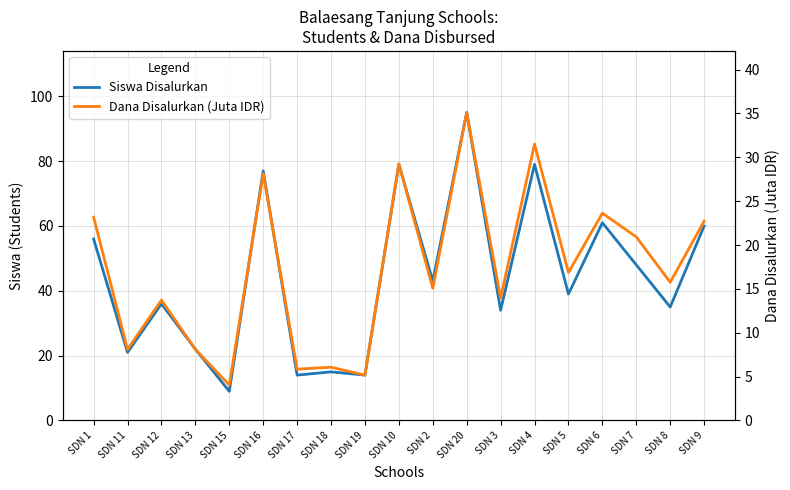

Count the number of data series in this chart.

2